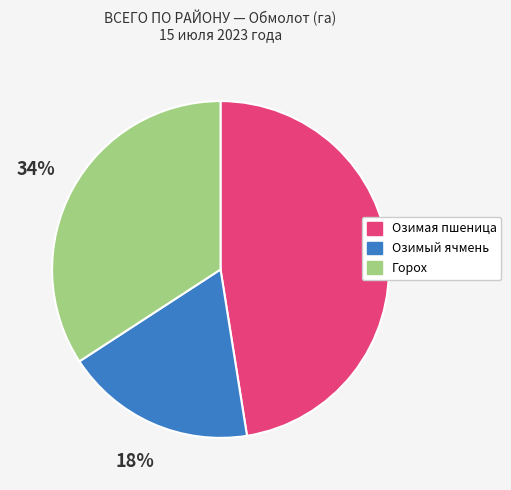

Is Озимый ячмень the majority of the pie?

No